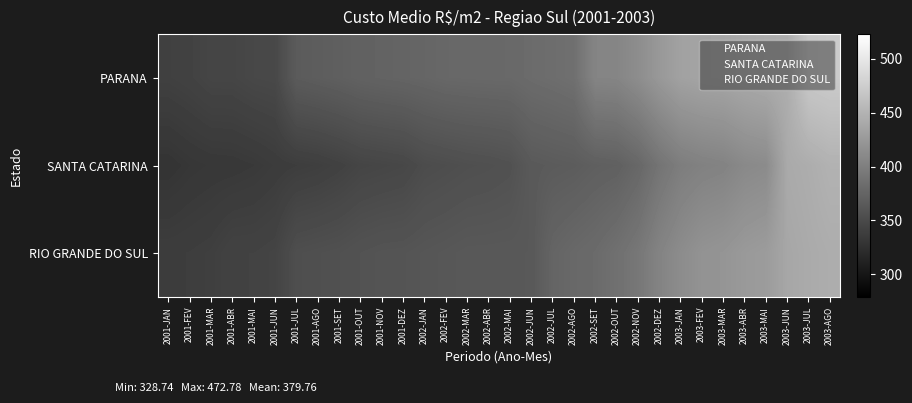

Which category has the lowest value across all series?

2001-JAN